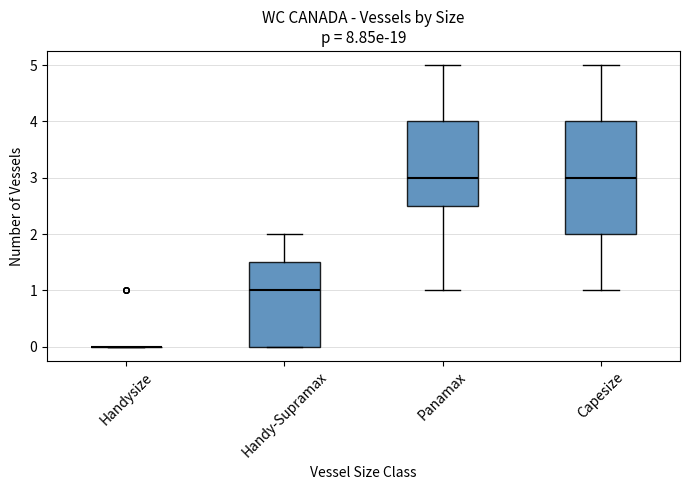

Reading left to right, read every box against the y-axis: the position of its median line, the range the box covers, and the ends of its whiskers. The values are not printed on the chart, so give them approximately, as read against the axis.

Handysize: box collapsed to a line at 0.0, whiskers 0.0 to 0.0
Handy-Supramax: median 1.0, box 0.0 to 1.5, whiskers 0.0 to 2.0
Panamax: median 3.0, box 2.5 to 4.0, whiskers 1.0 to 5.0
Capesize: median 3.0, box 2.0 to 4.0, whiskers 1.0 to 5.0